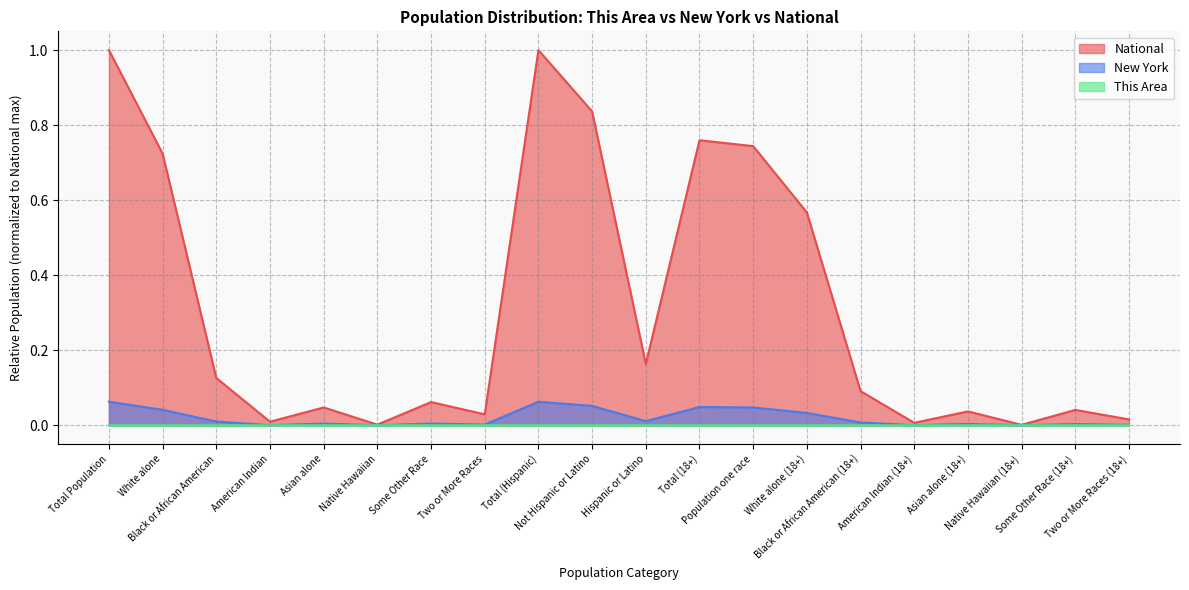

True or false: New York and National cross at least once.

False